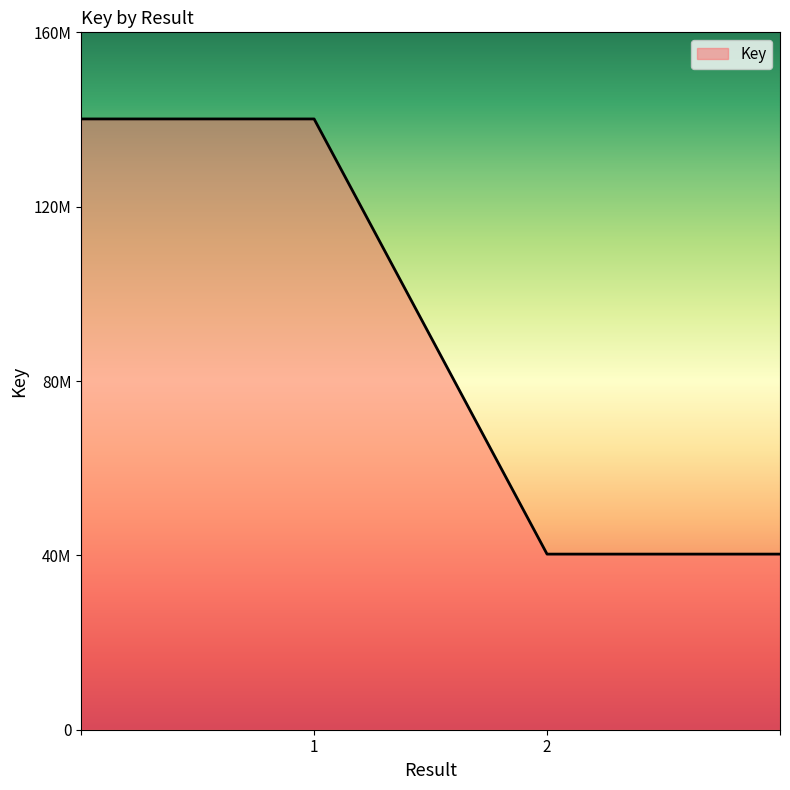

Does the chart display data point markers on the line(s)?

No